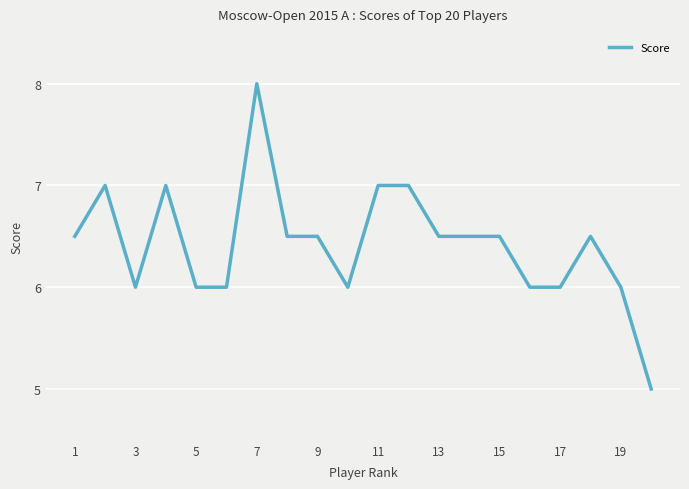

What is the difference between the maximum and minimum values?

3.0